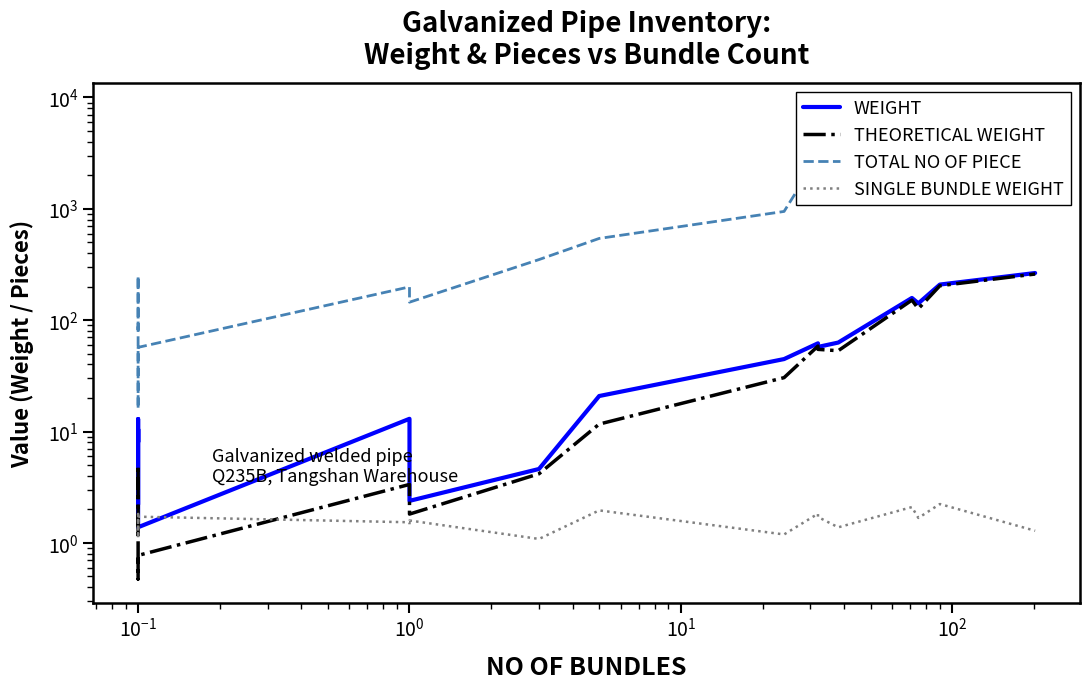

In TOTAL NO OF PIECE, how many points are higher than both neighbors (excluding endpoints)?

3